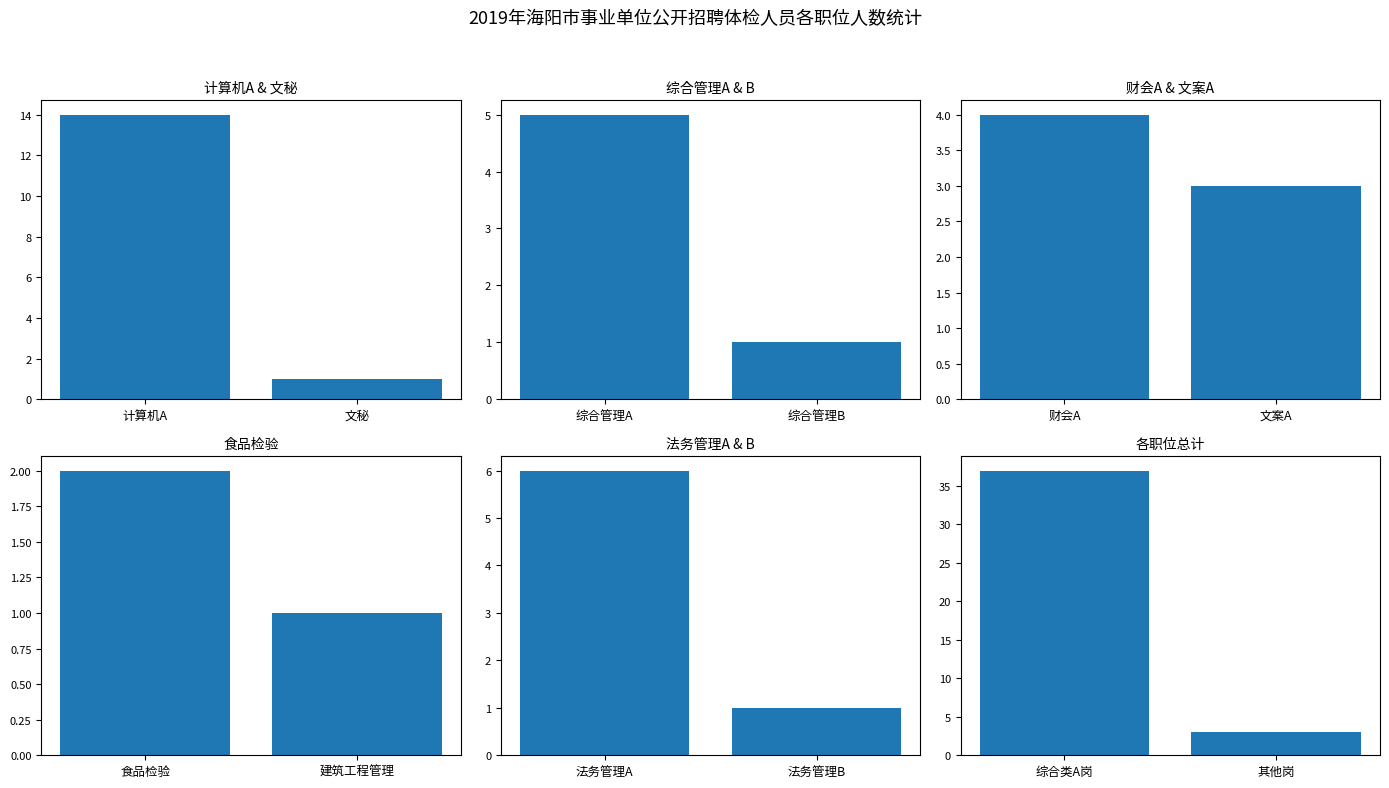

What is the label of the 2nd bar from the left?

文秘